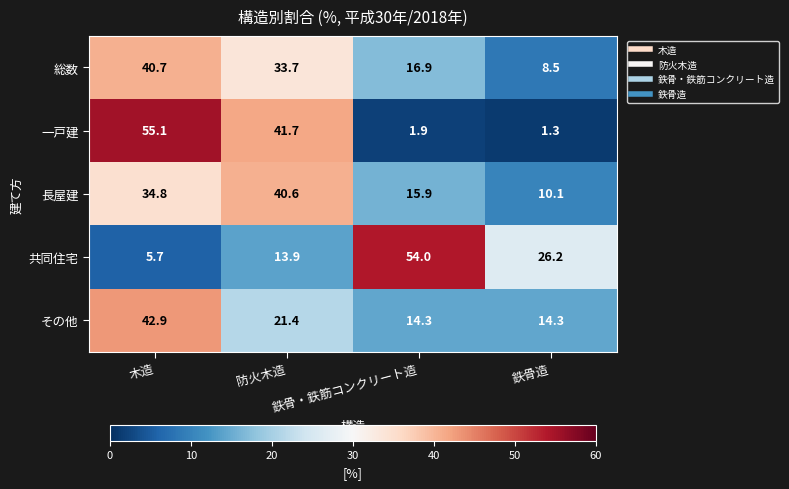

Which series has the largest range (max minus min)?

一戸建